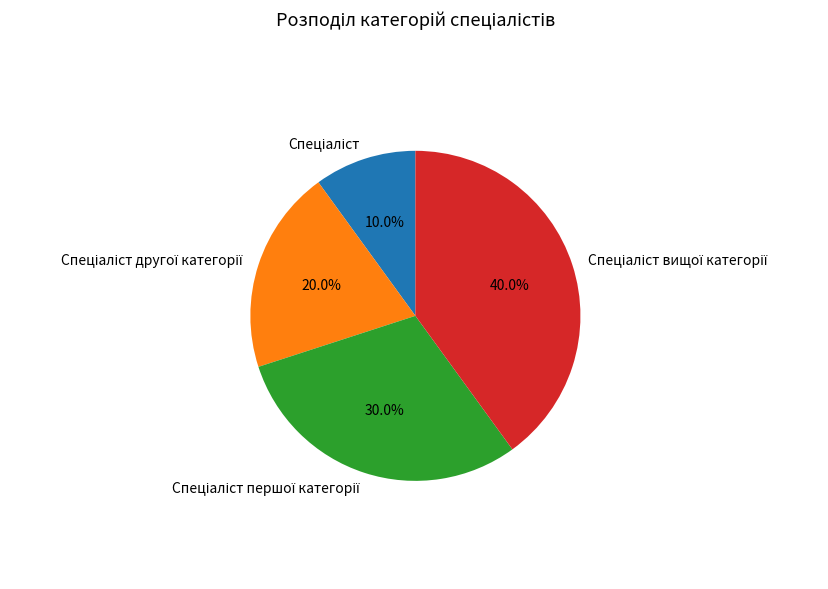

Does any single category account for the majority?

No